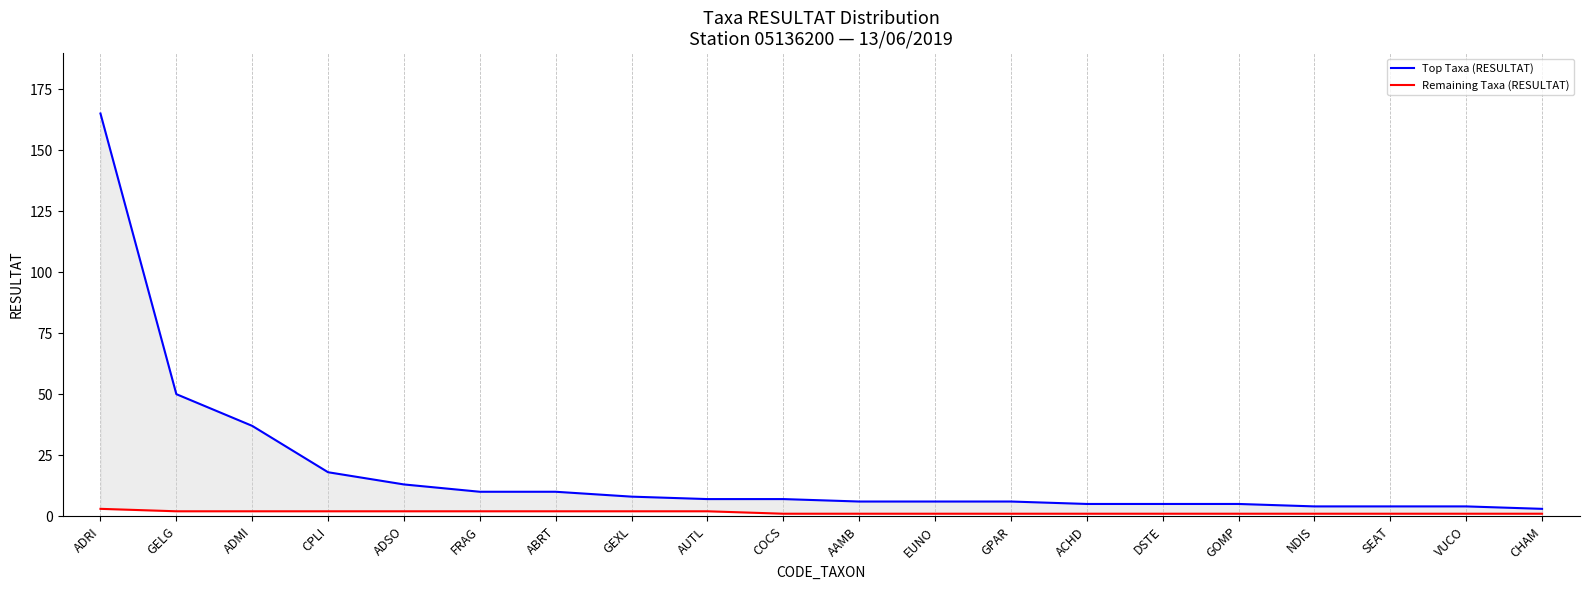

How many data points in Remaining Taxa (RESULTAT) are above 1?

9